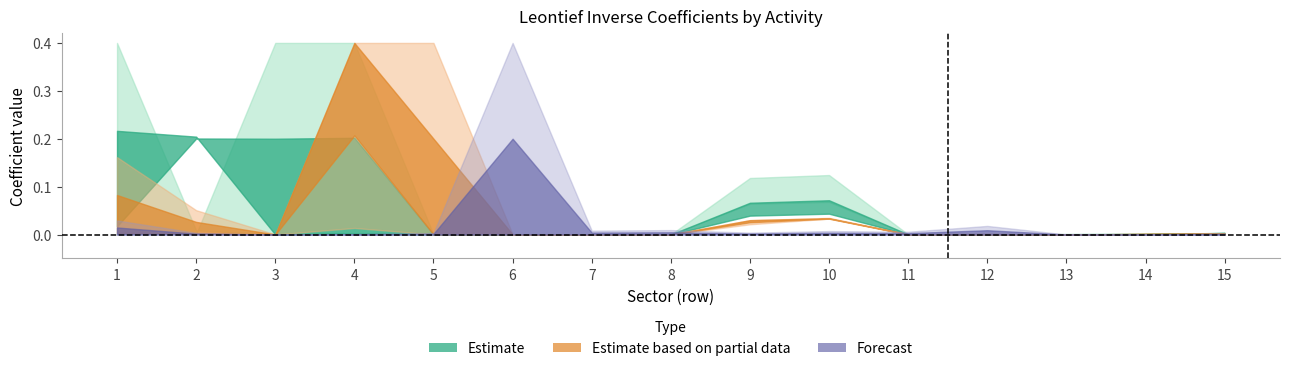

True or false: 6 has a value of 0.0 at 15.

True